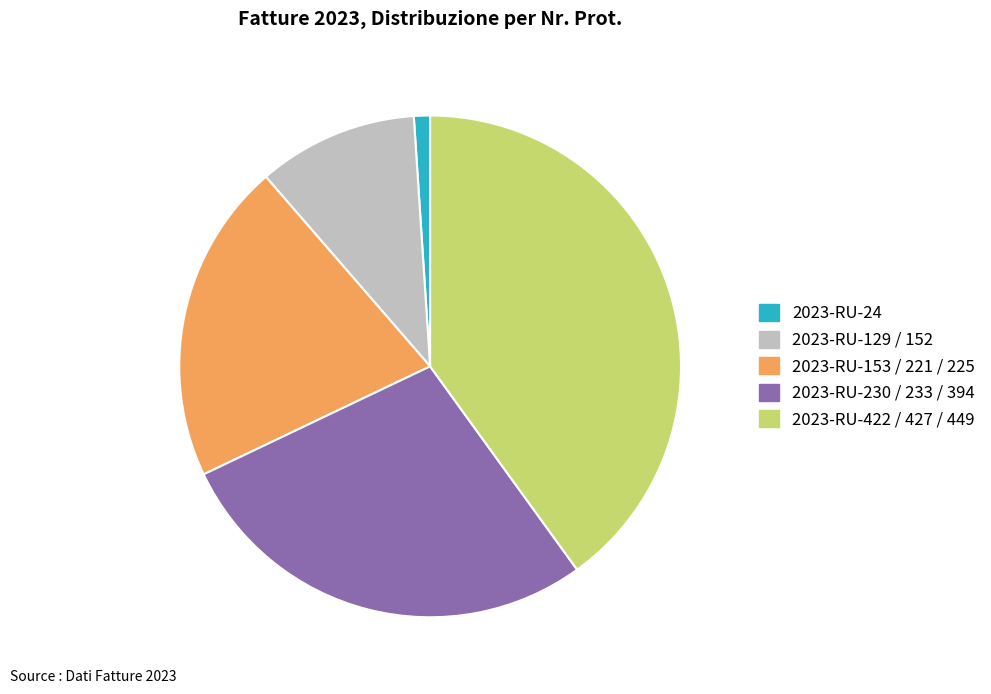

Is there any slice that represents more than half of the pie?

No